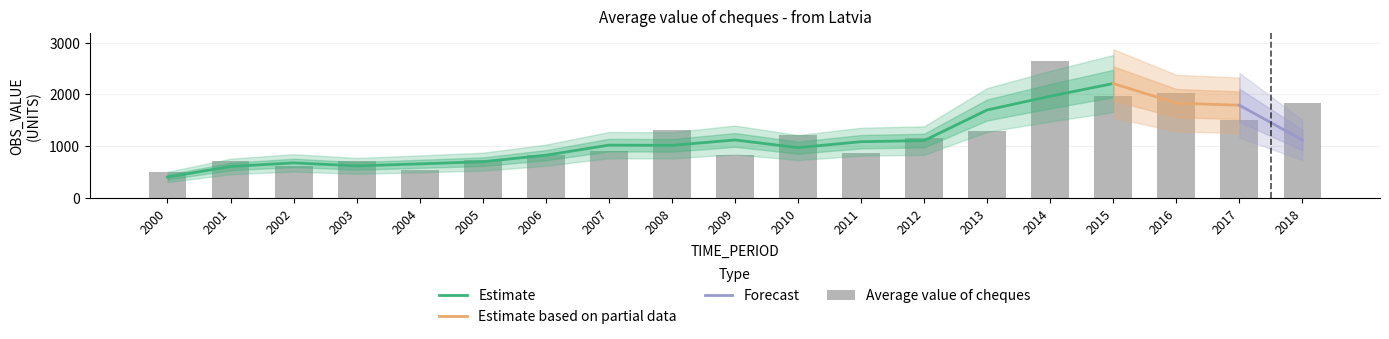

What is the minimum value shown in the chart?

494.9